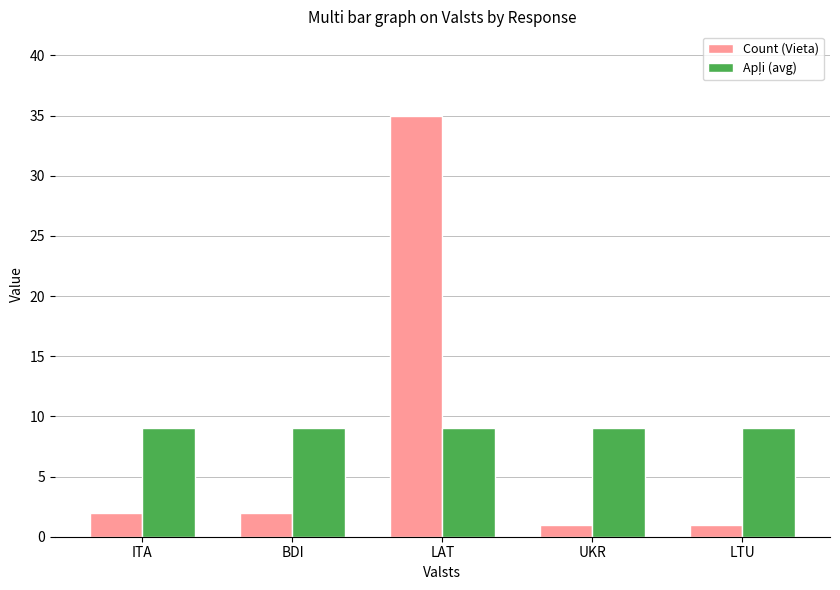

At how many categories does at least one series exceed 5?

5